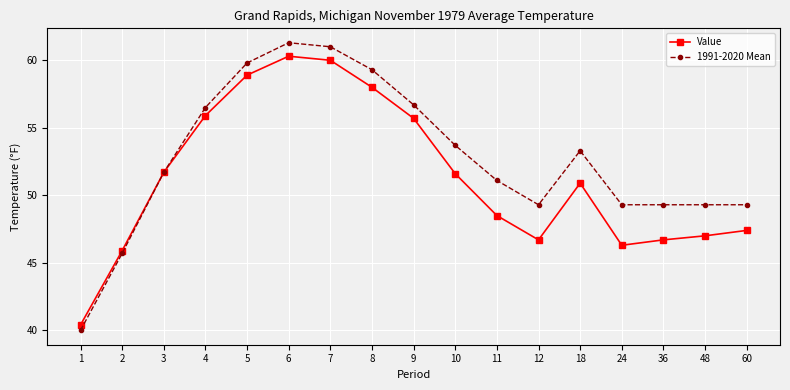

What is the value of the Value point at the 4th from the left?

55.9